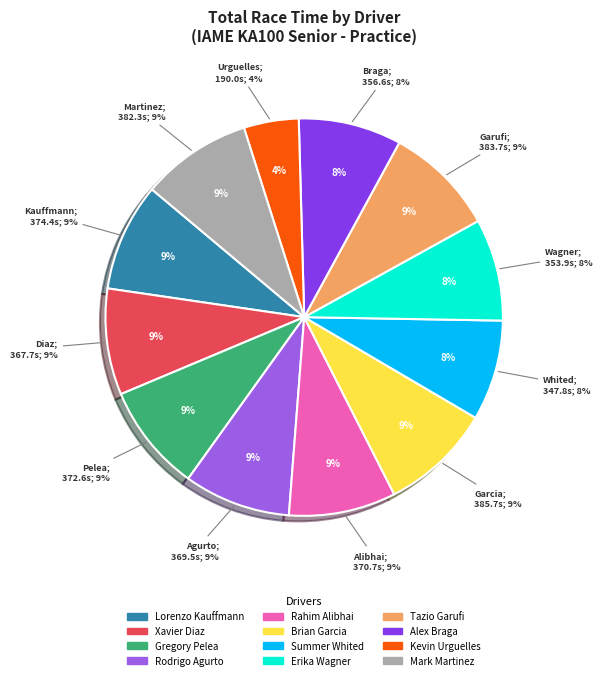

The Erika Wagner slice represents 8% of the pie. True or false?

True